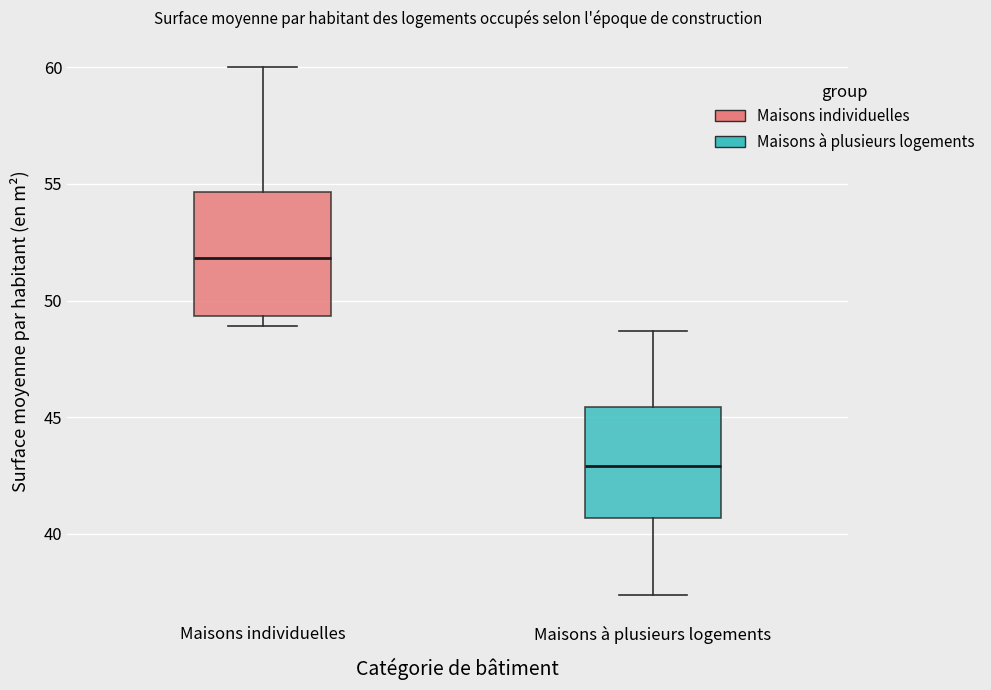

Where does the median line of the box for Maisons à plusieurs logements sit on the y-axis? The values are not printed on the chart, so give them approximately, as read against the axis.

43.0